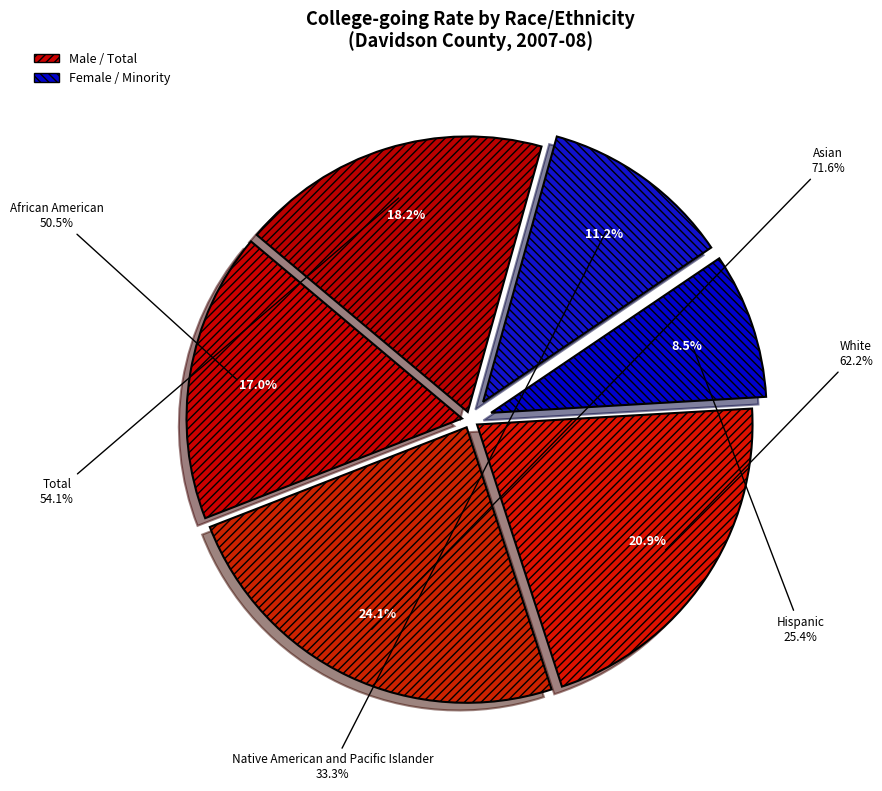

How many segments does this pie chart have?

6